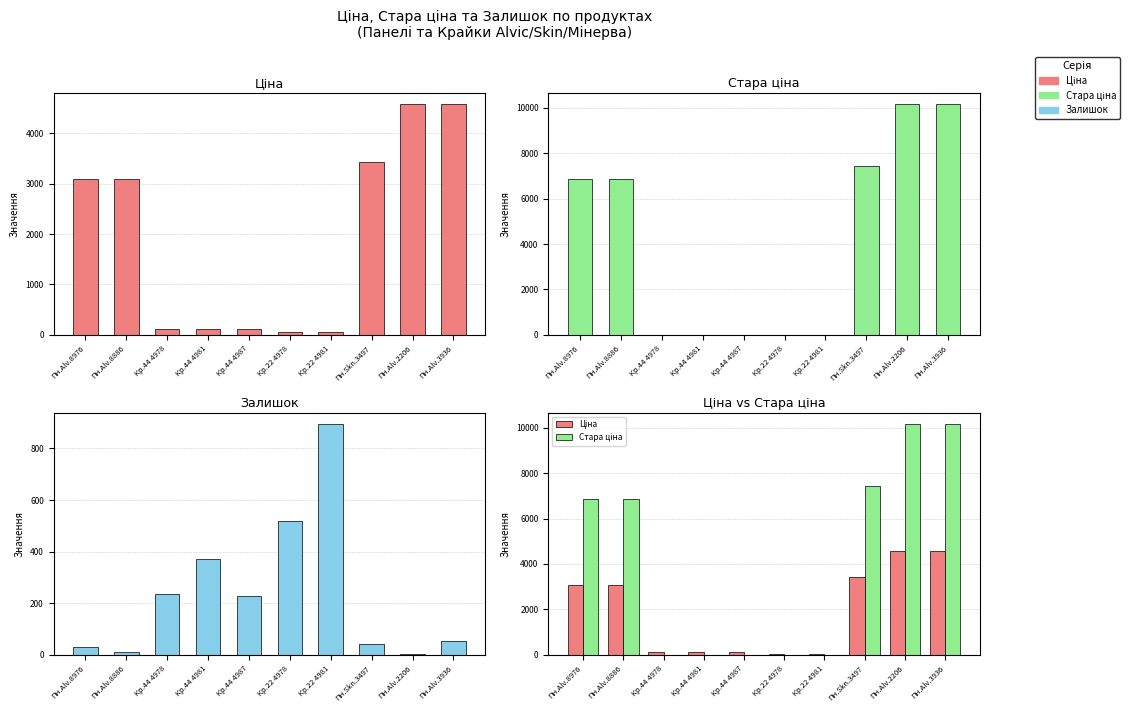

Where is Стара ціна nearest to the value 5079?

Пн.Alv.8976